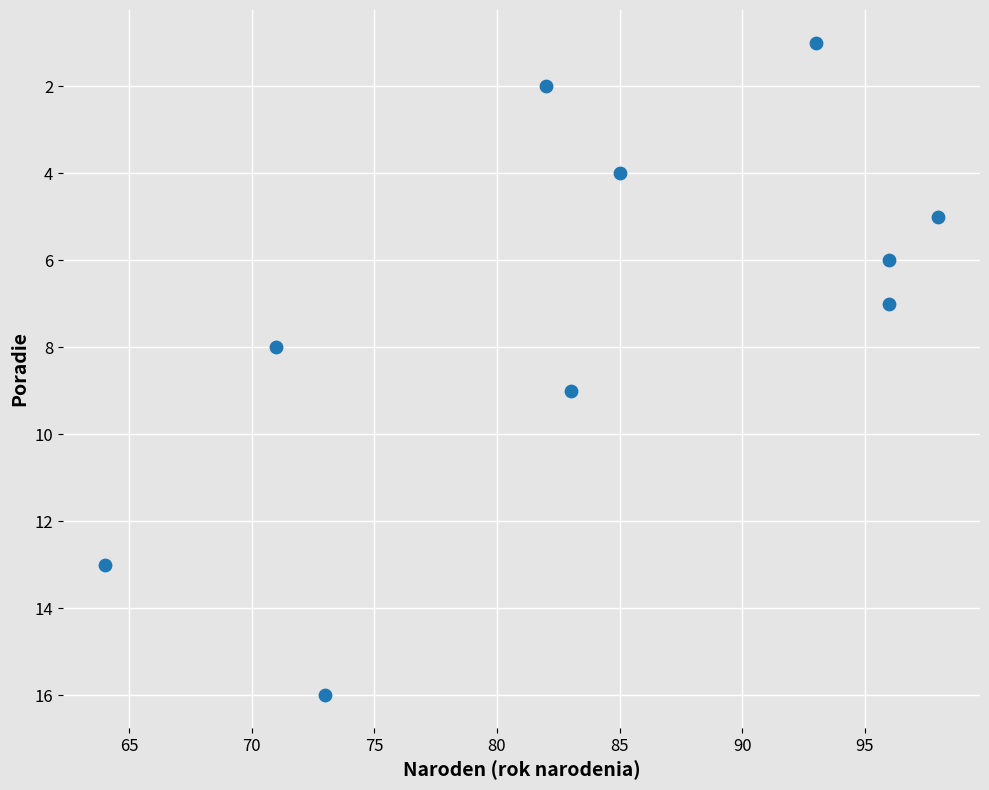

What is the average X value?

84